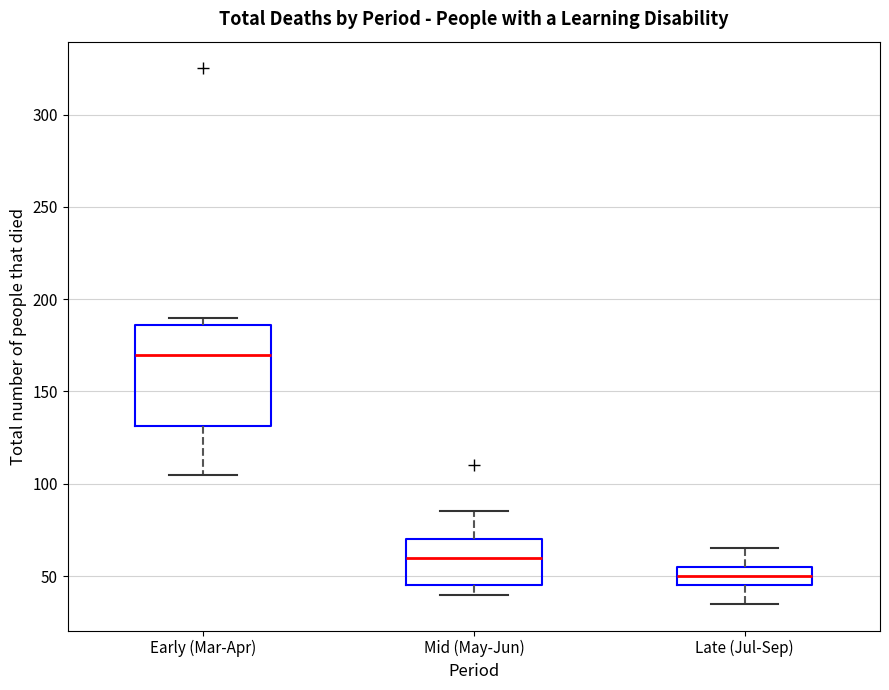

Reading left to right, transcribe this box plot: for each box, give where its median line is, the range the box spans, and where its two whiskers end, as read against the y-axis. The values are not printed on the chart, so give them approximately, as read against the axis.

Early (Mar-Apr): median 170, box 130 to 185, whiskers 105 to 190
Mid (May-Jun): median 60, box 45 to 70, whiskers 40 to 85
Late (Jul-Sep): median 50, box 45 to 55, whiskers 35 to 65